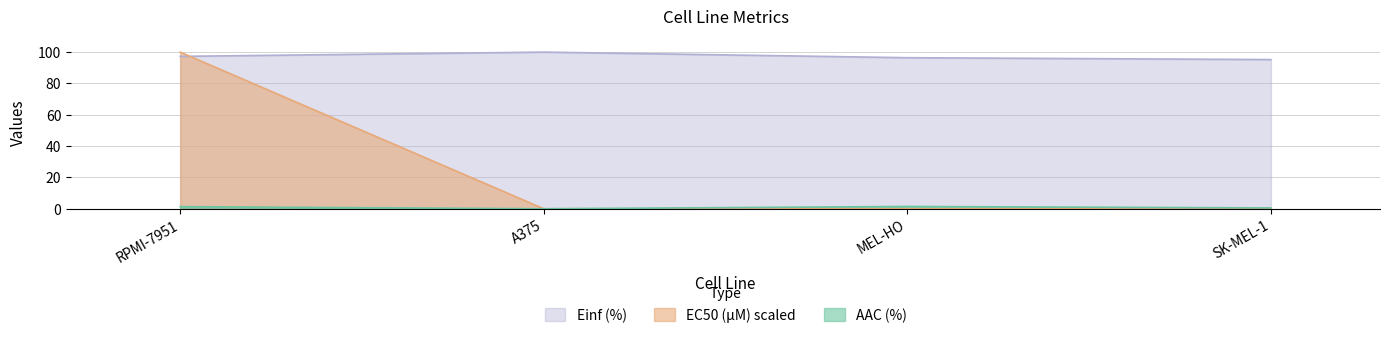

True or false: EC50 (µM) has a value of 0.0 at A375.

False